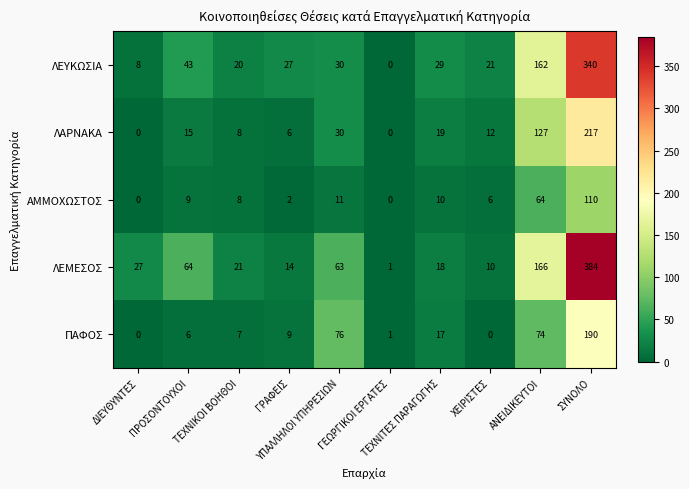

Which series has the largest total across all categories?

ΛΕΜΕΣΟΣ